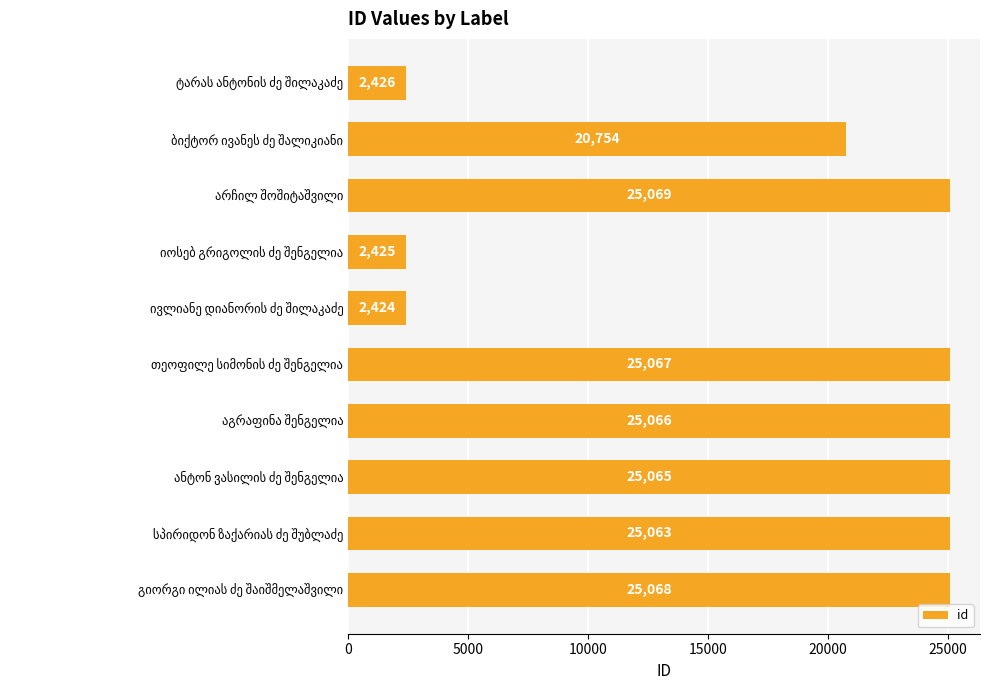

Does the chart contain any negative values?

No